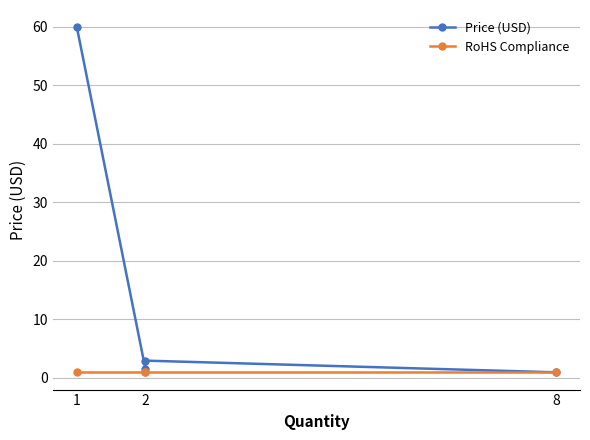

What is the maximum value shown in the chart?

60.0